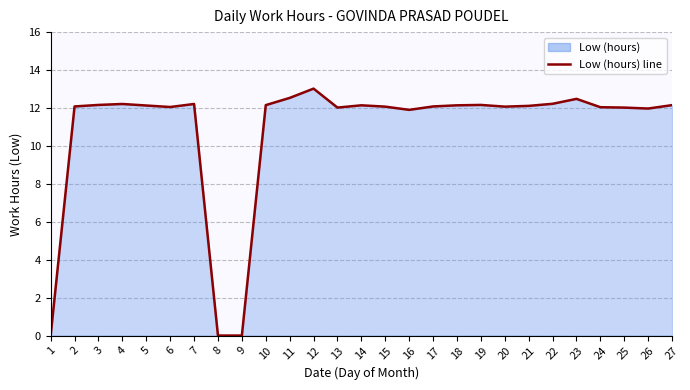

True or false: the data shows 3.9 at 7.

False